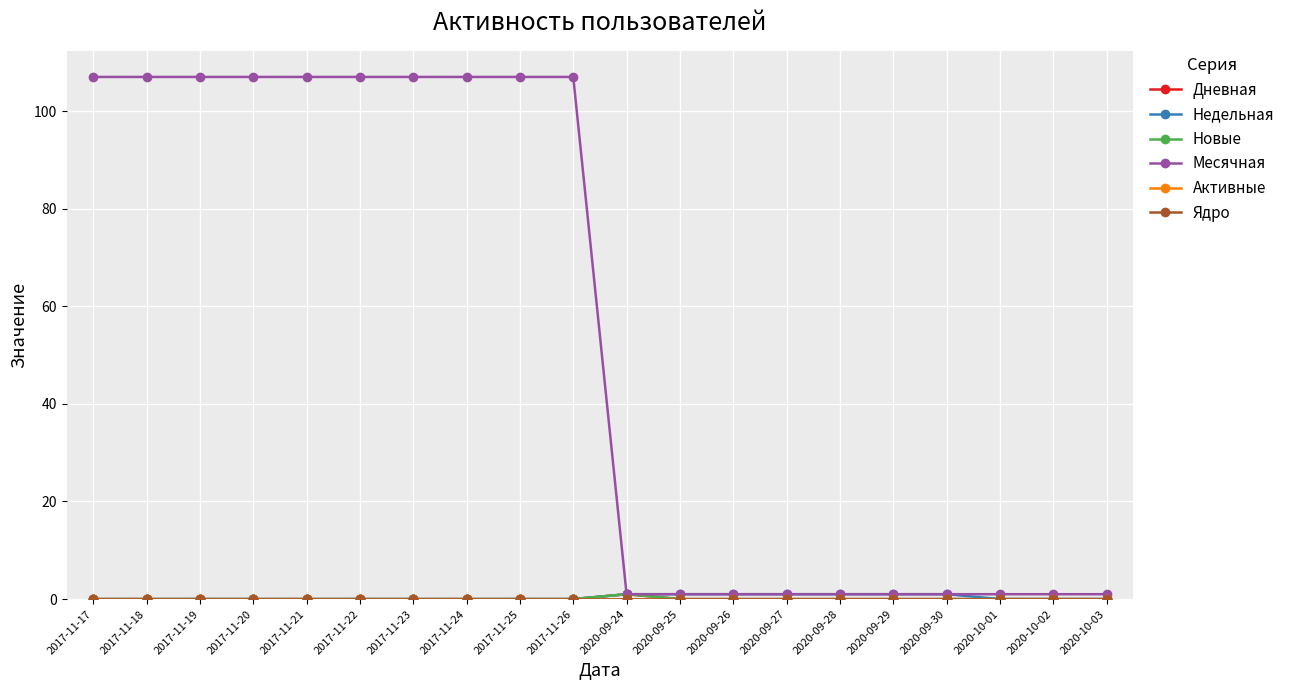

Between 2017-11-21 and 2017-11-22, which series saw the biggest shift?

Дневная